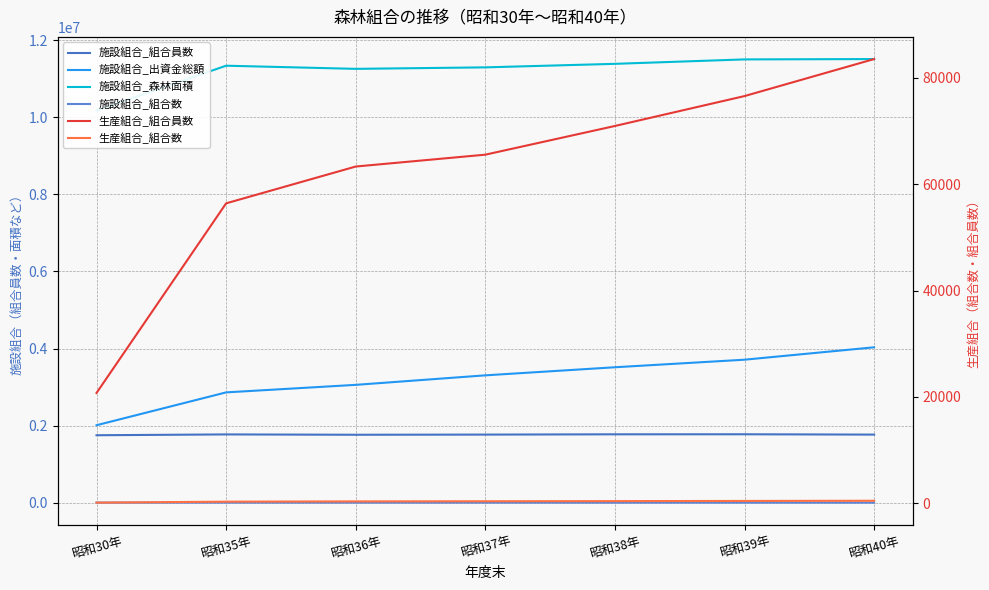

How many data points in 施設組合_組合数 are less than 3594?

3